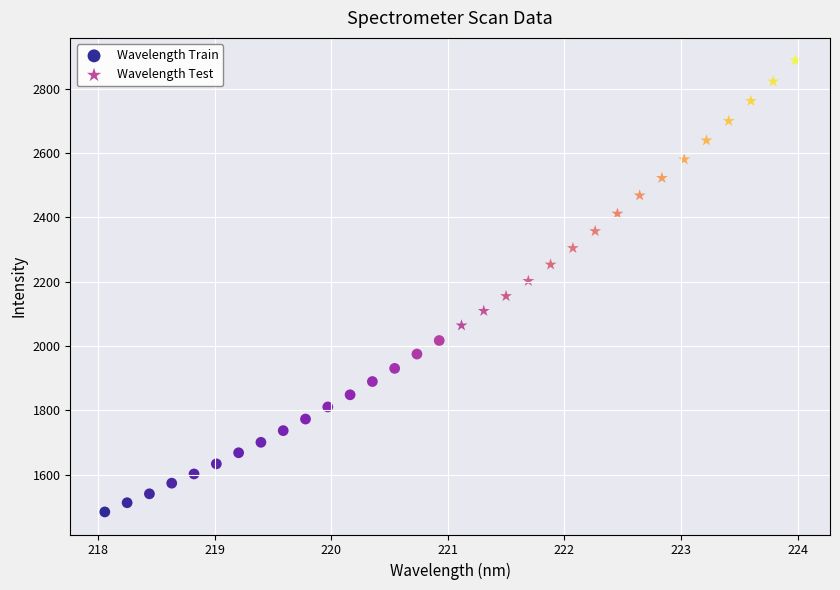

Which series reaches the minimum Y coordinate?

Wavelength Train